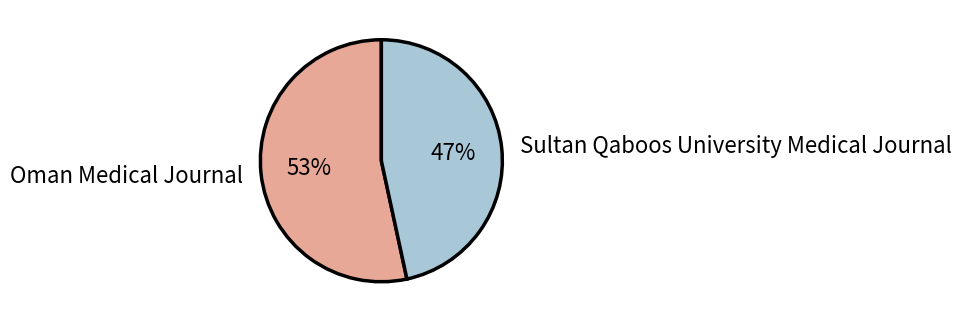

Which slice is the largest?

Oman Medical Journal